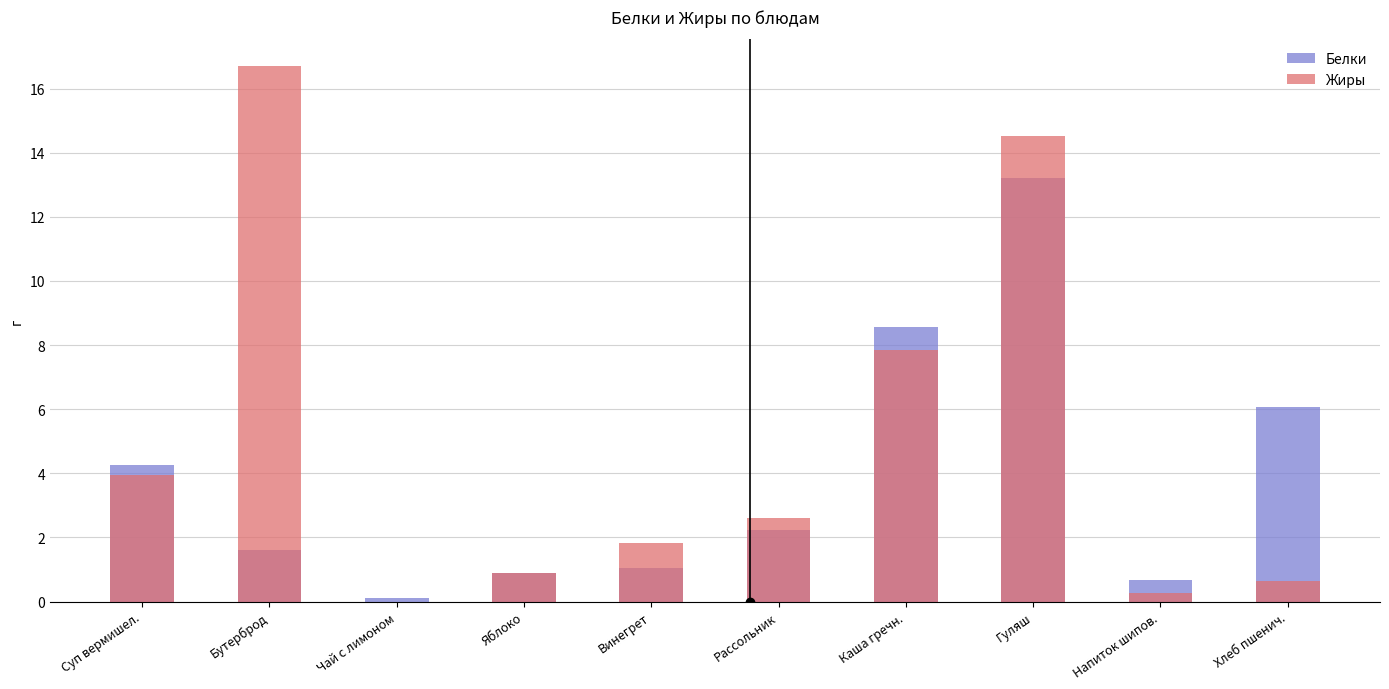

What is the label of the 2nd bar from the left?

Бутерброд